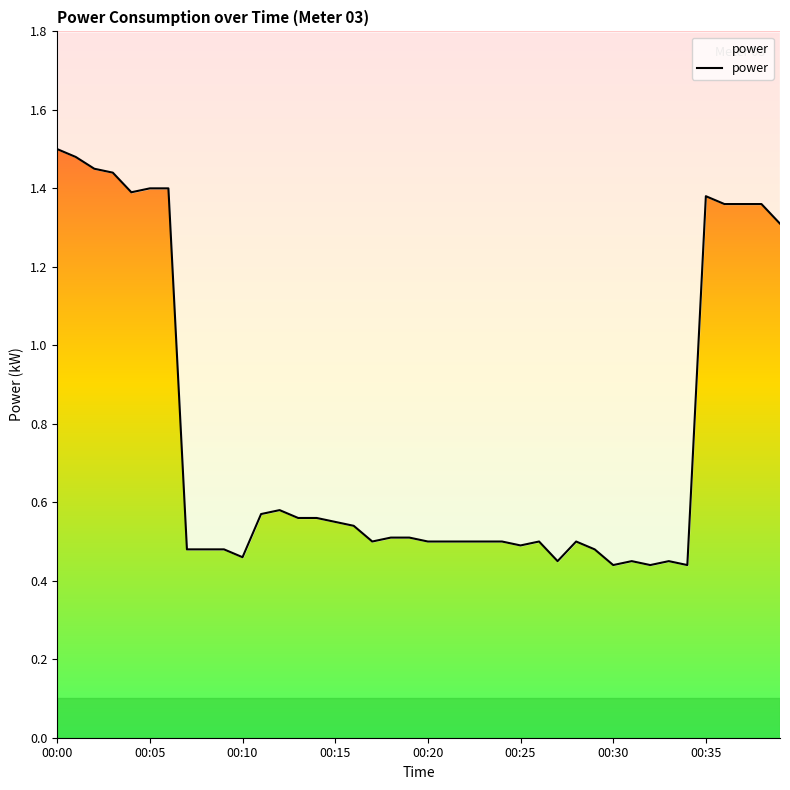

How many lines are shown in the chart?

1